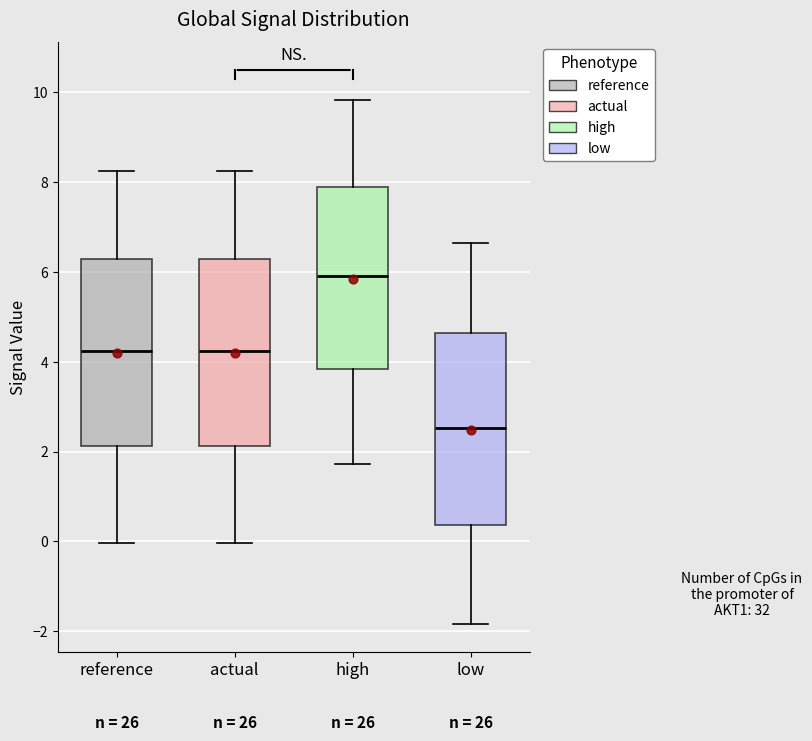

Where does the upper whisker of the box for reference end on the y-axis? The values are not printed on the chart, so give them approximately, as read against the axis.

8.2